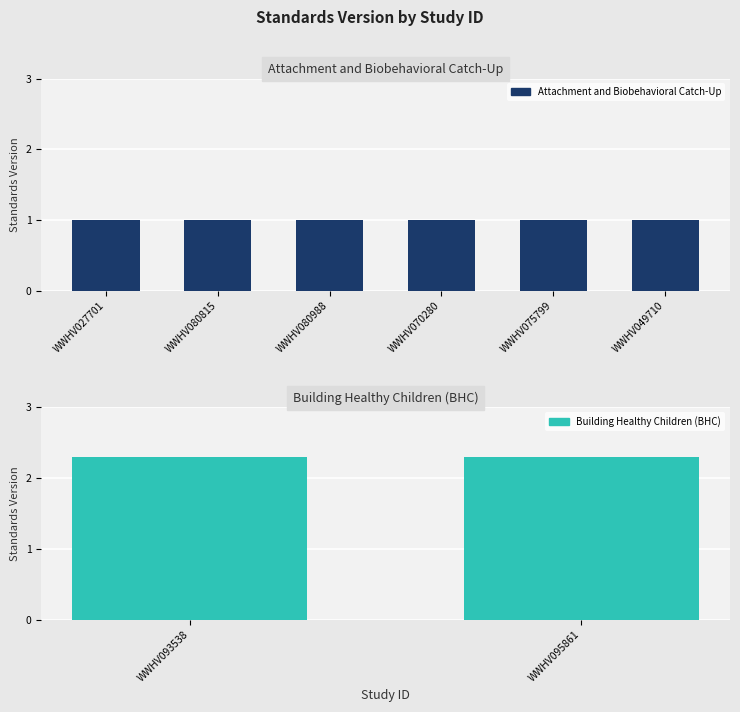

How many values are between 1 and 2?

6